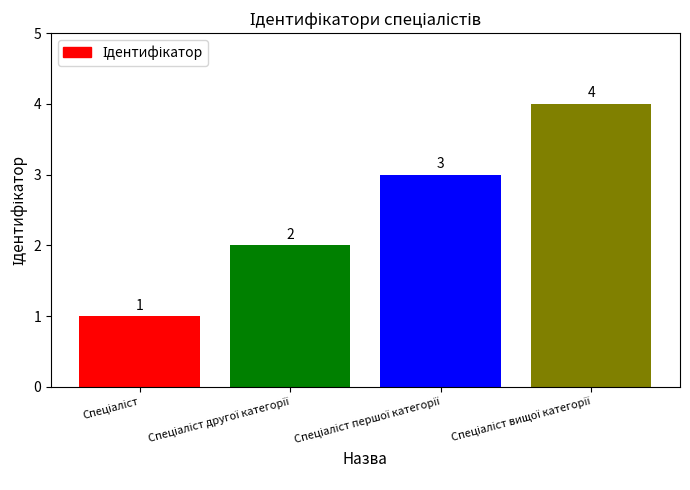

Are the bars grouped side by side (vs. stacked)?

No